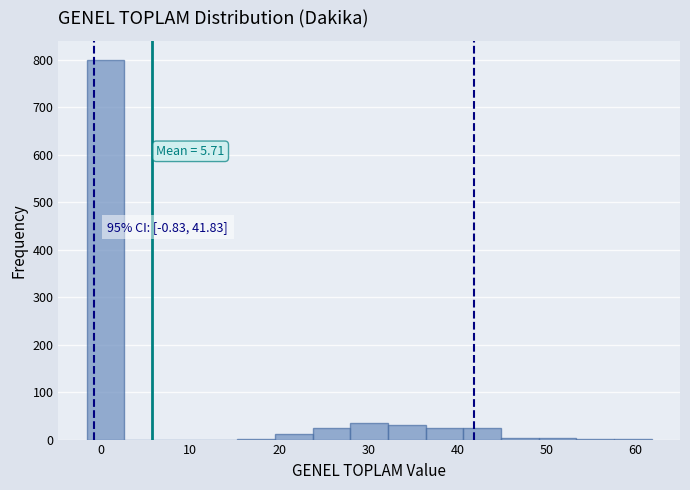

Over which range of the x-axis is the bar tallest?

-2 to 3